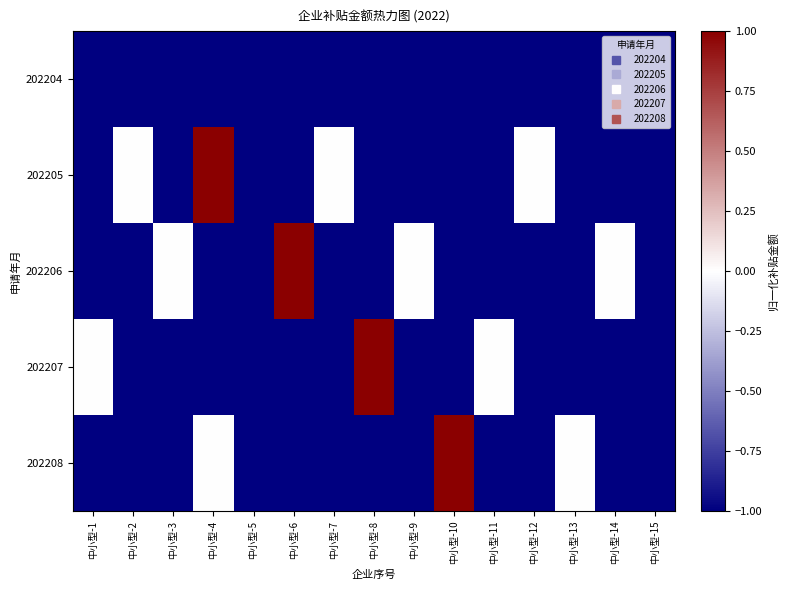

At how many categories does at least one series exceed 0?

4